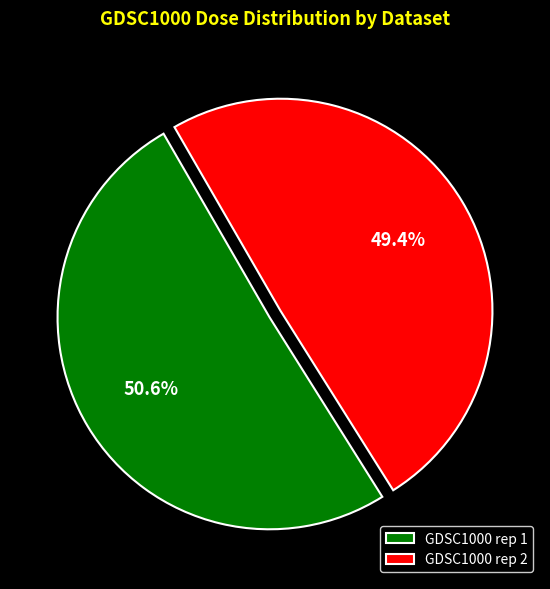

What is the smallest slice in the pie chart?

GDSC1000 rep 2